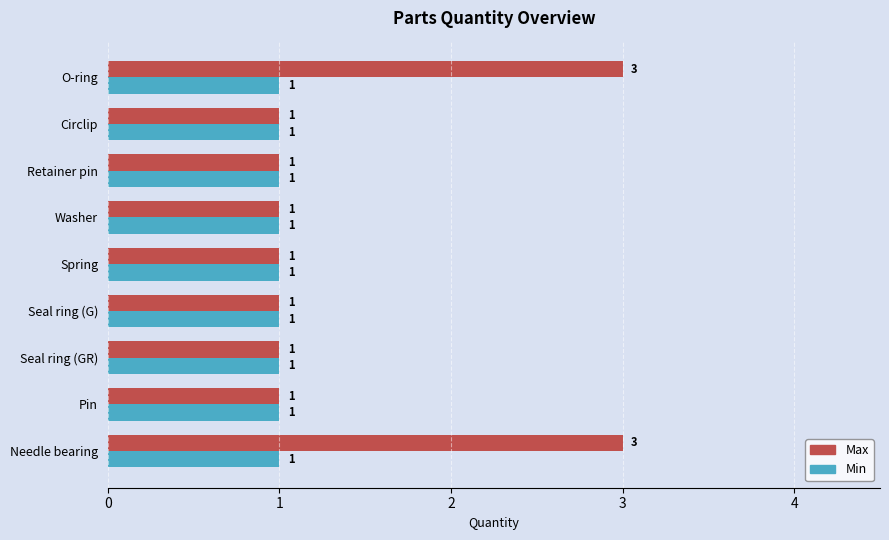

Which series has the largest range (max minus min)?

Max